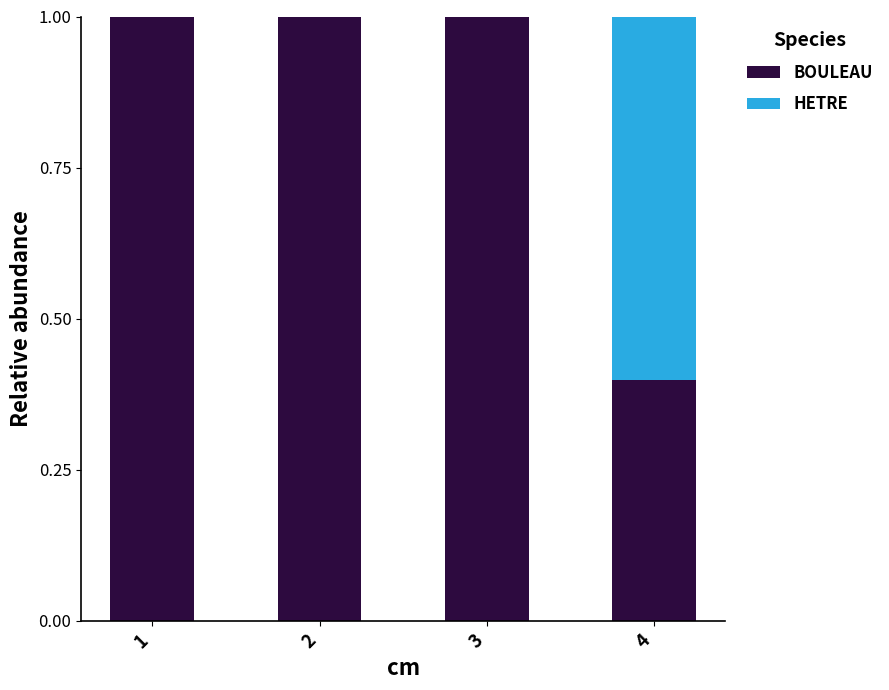

The BOULEAU series shows 0.7 at 3. True or false?

False